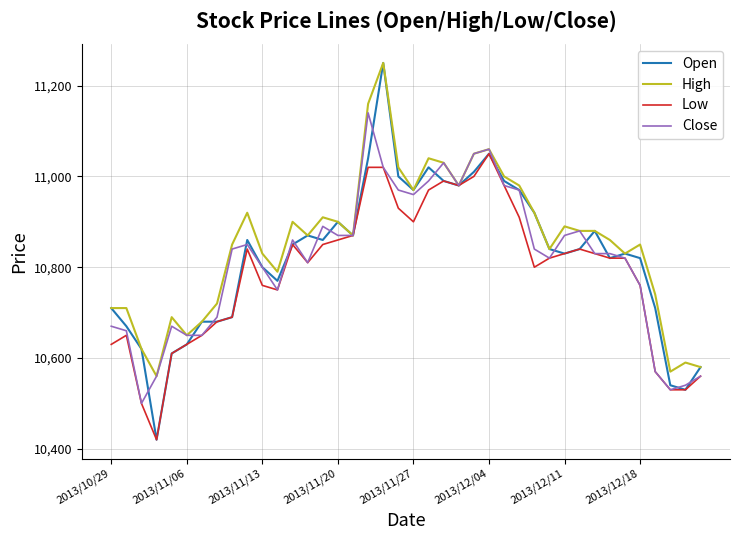

What is the average value of the Low series?

10788